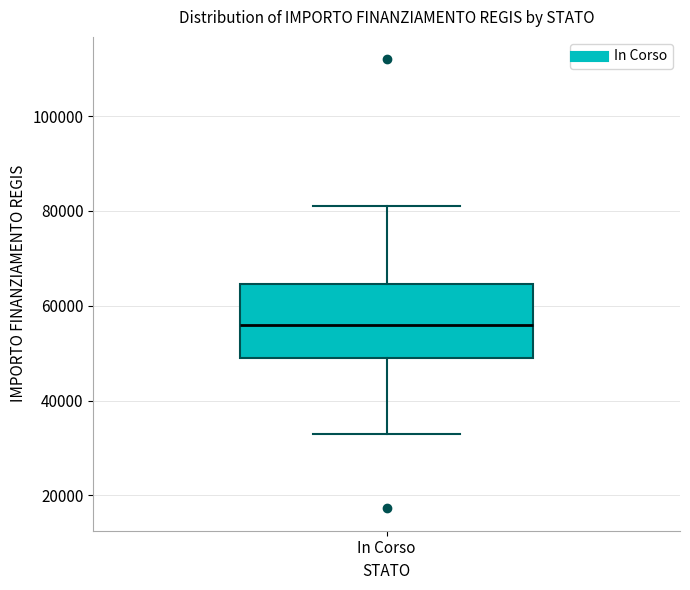

Read this box plot against the y-axis: the position of the median line, the range covered by the box, and the ends of both whiskers. The values are not printed on the chart, so give them approximately, as read against the axis.

median 56000, box 50000 to 64000, whiskers 32000 to 80000